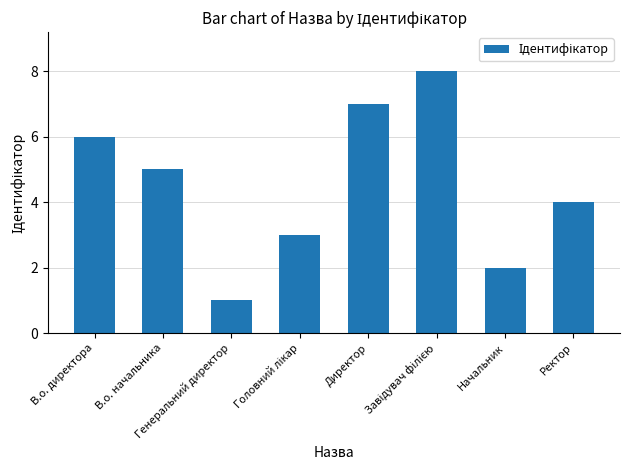

How many bars are there in total?

8